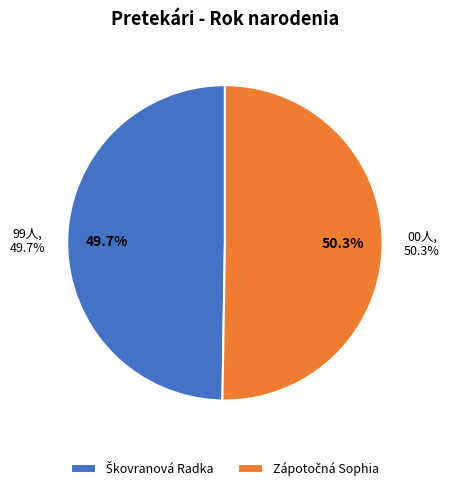

Combined, what portion of the pie is Škovranová Radka and Zápotočná Sophia?

100.0%